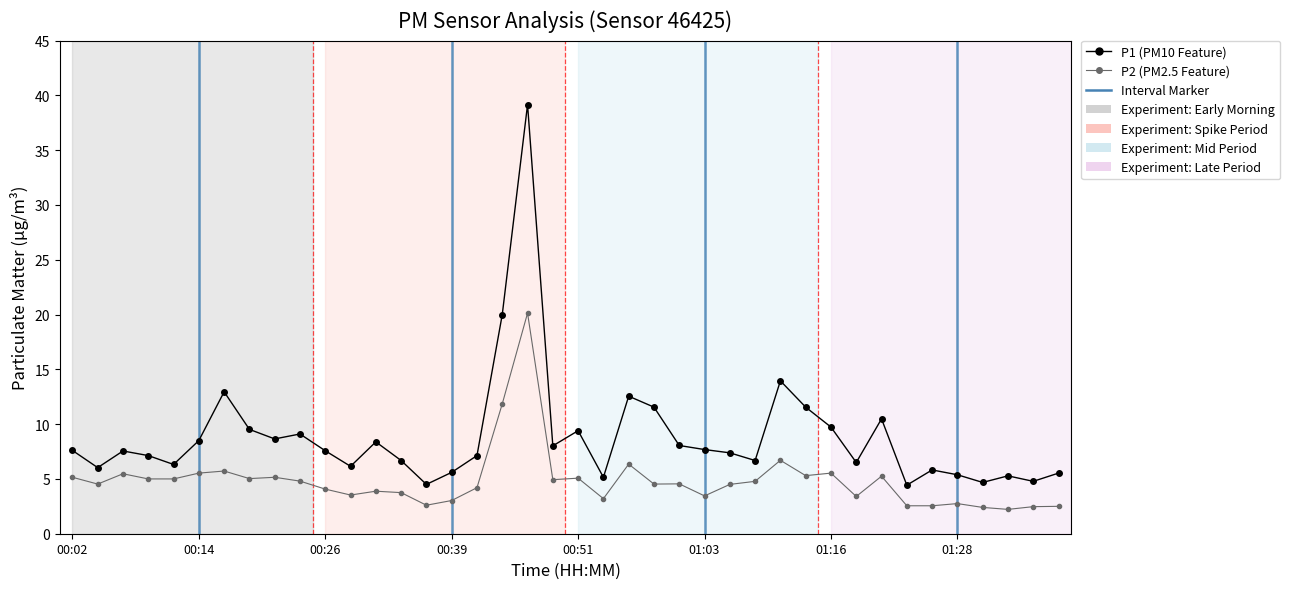

What is the minimum value shown in the chart?

2.2